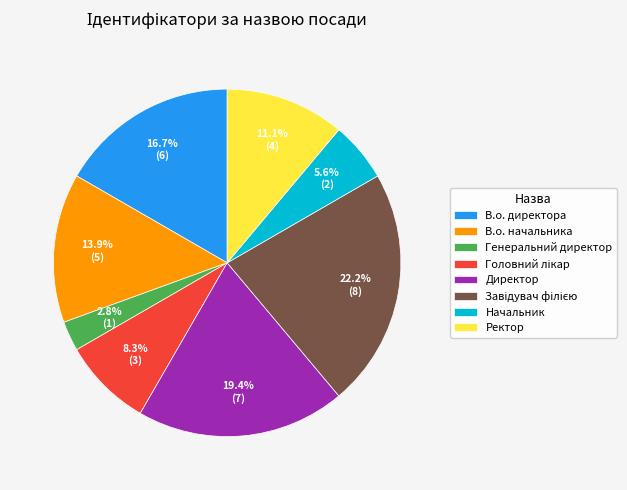

What is the ratio of the value at В.о. начальника to the value at Директор?

0.7